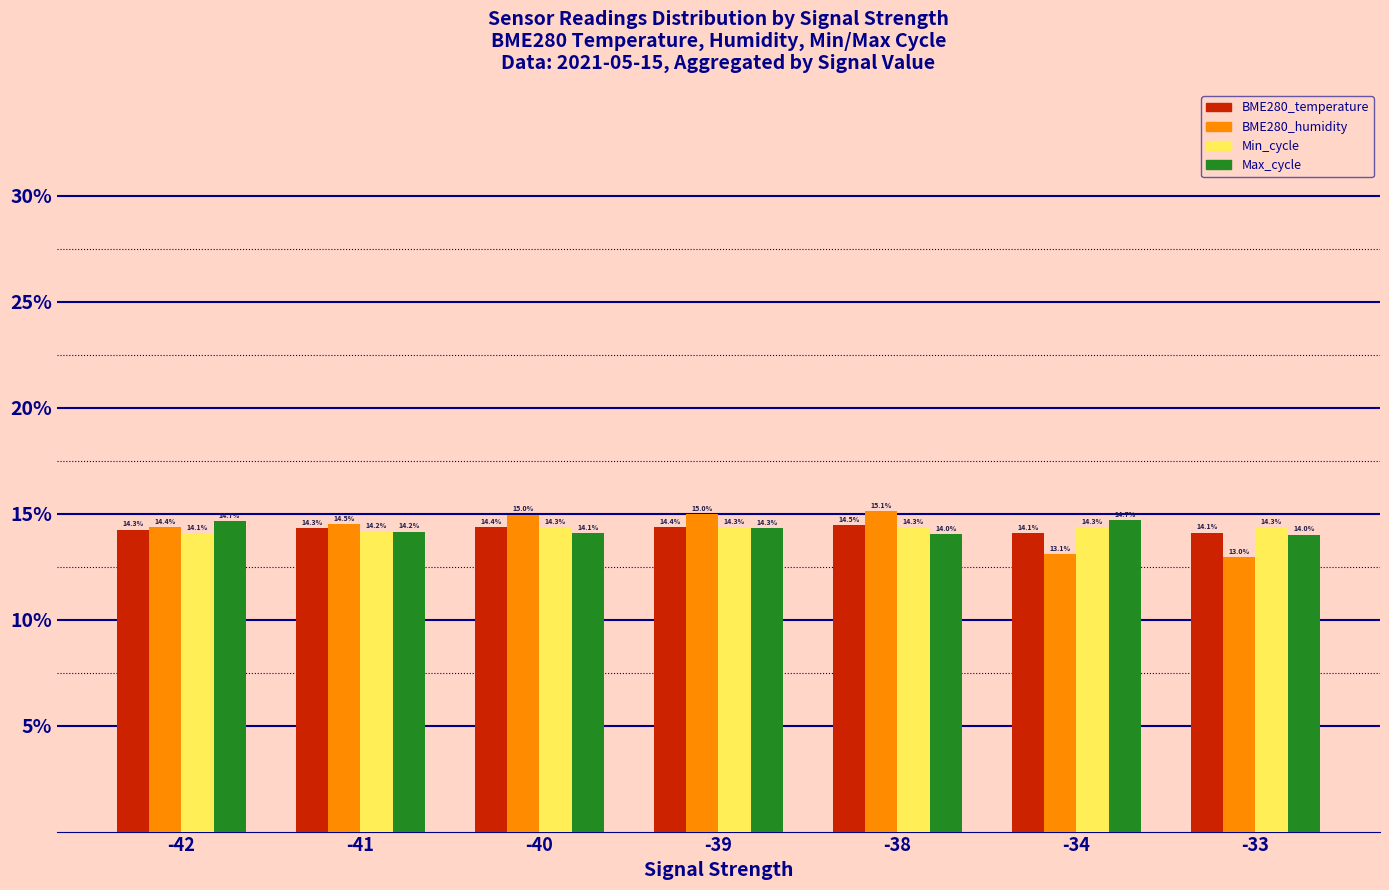

True or false: BME280_humidity has a value of 15.0 at -39.

True